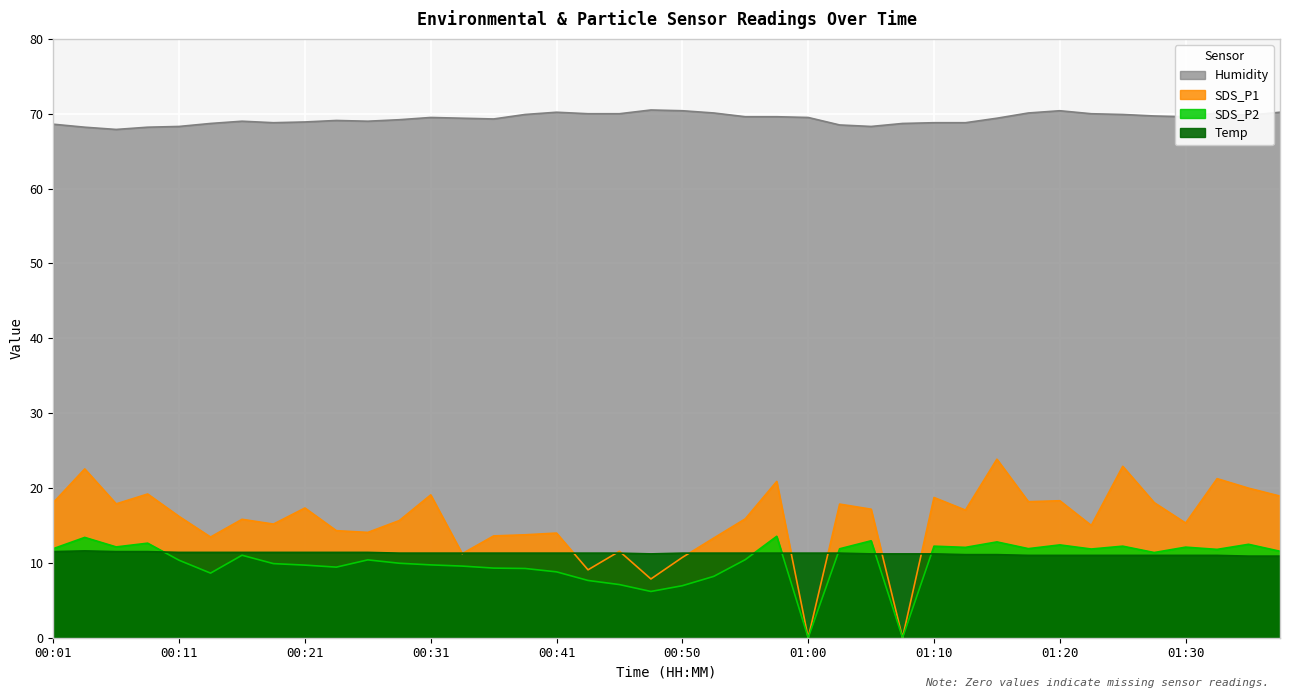

What is the greatest value displayed?

70.5